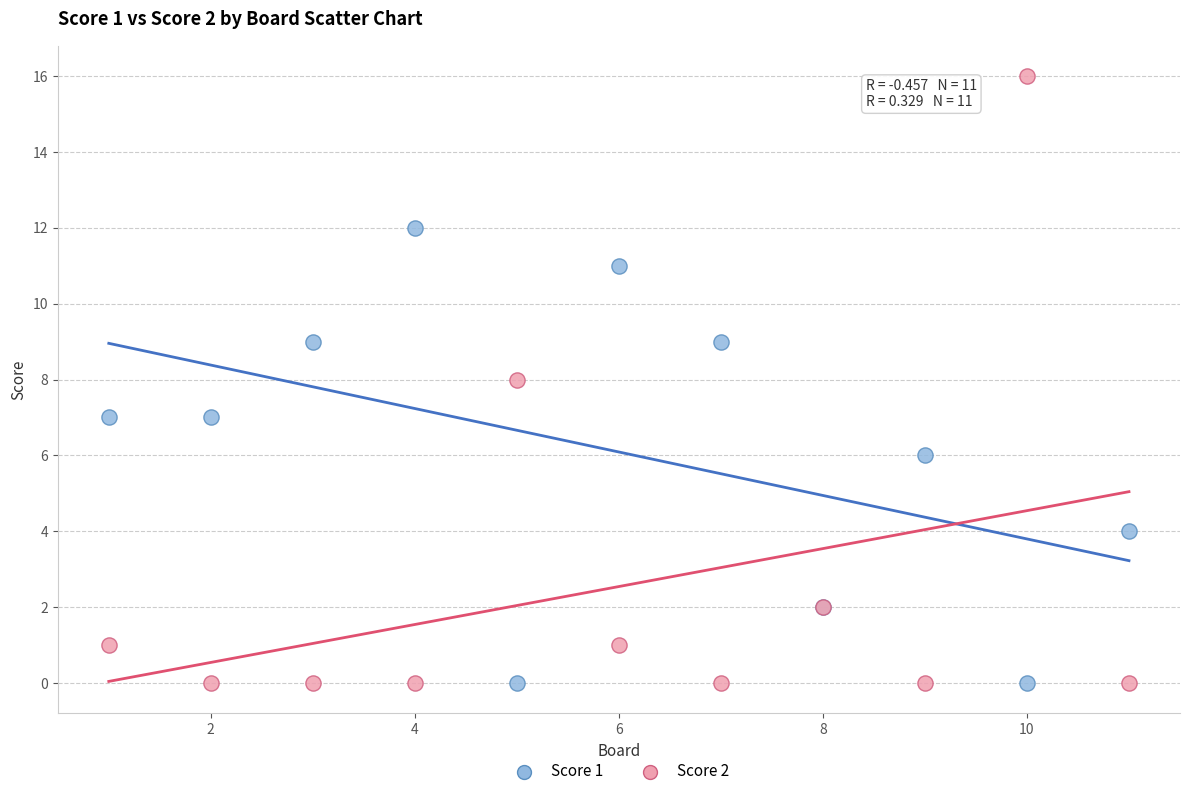

What are all the series names shown in the legend?

Score 1, Score 2